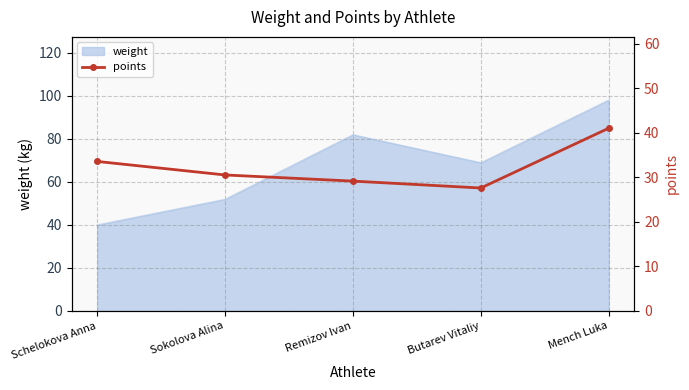

What is the label of the 1st point from the left?

Schelokova Anna